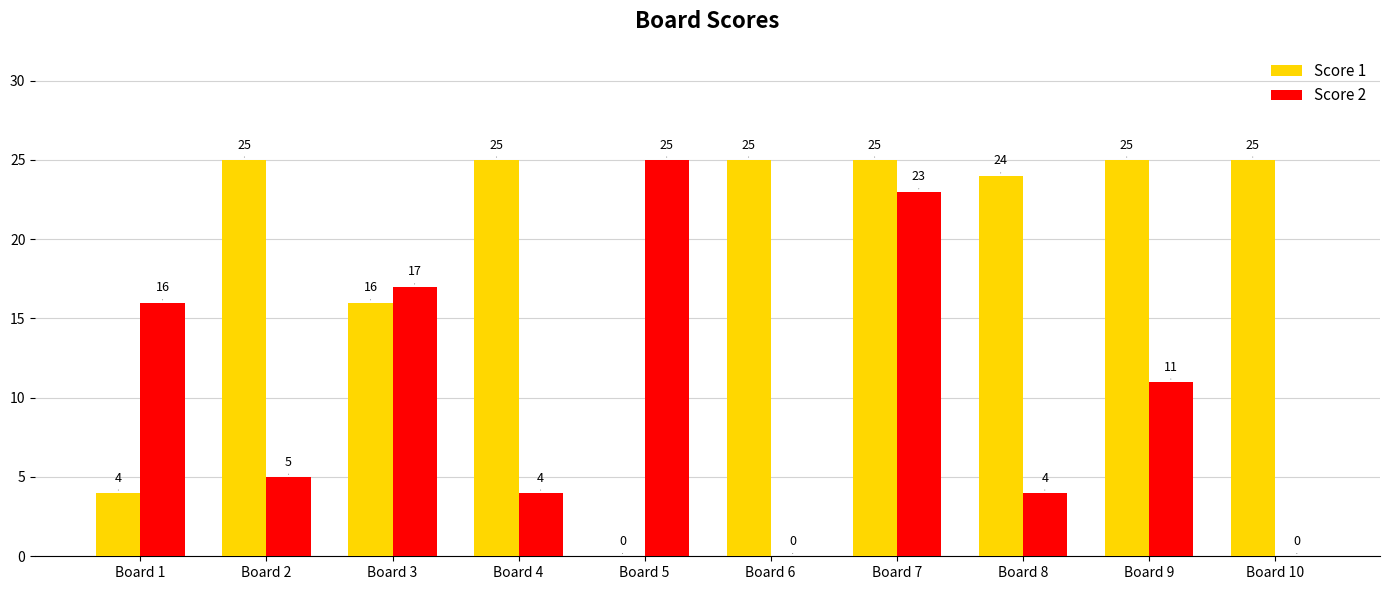

Are the bars grouped side by side (vs. stacked)?

Yes